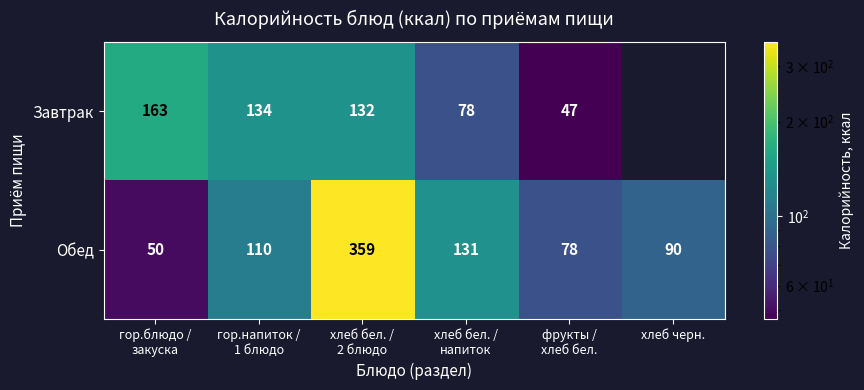

True or false: Обед has a value of 129 at хлеб черн..

False